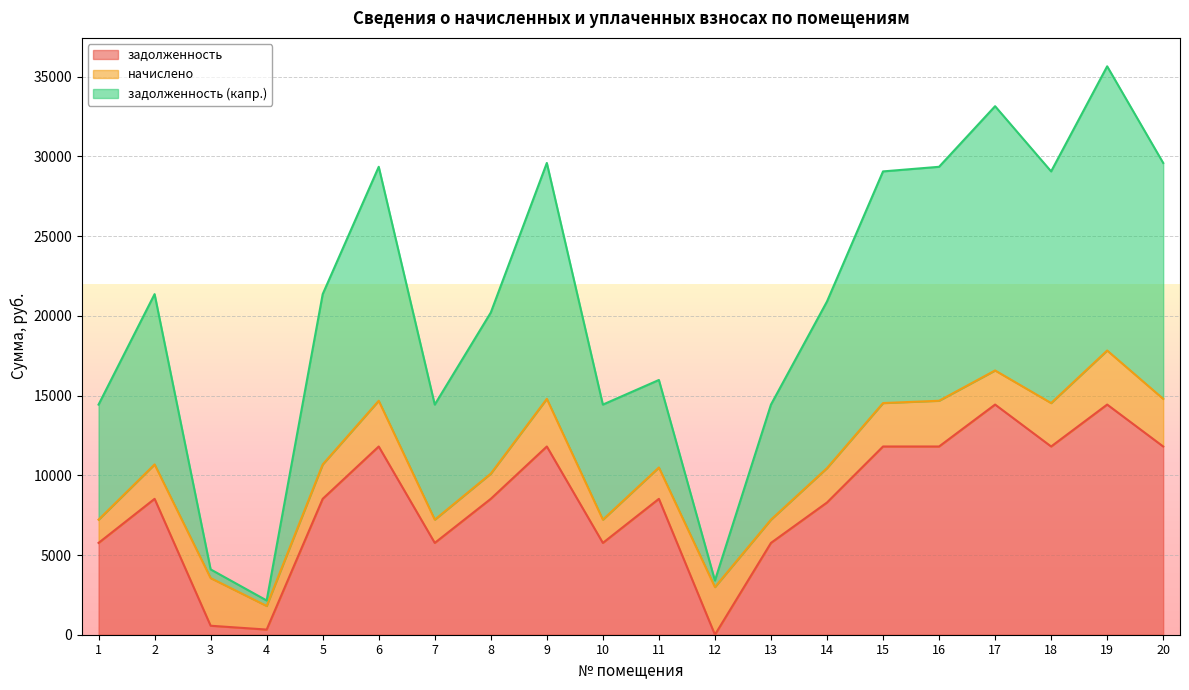

Which series has the widest spread of values?

задолженность (капр.)